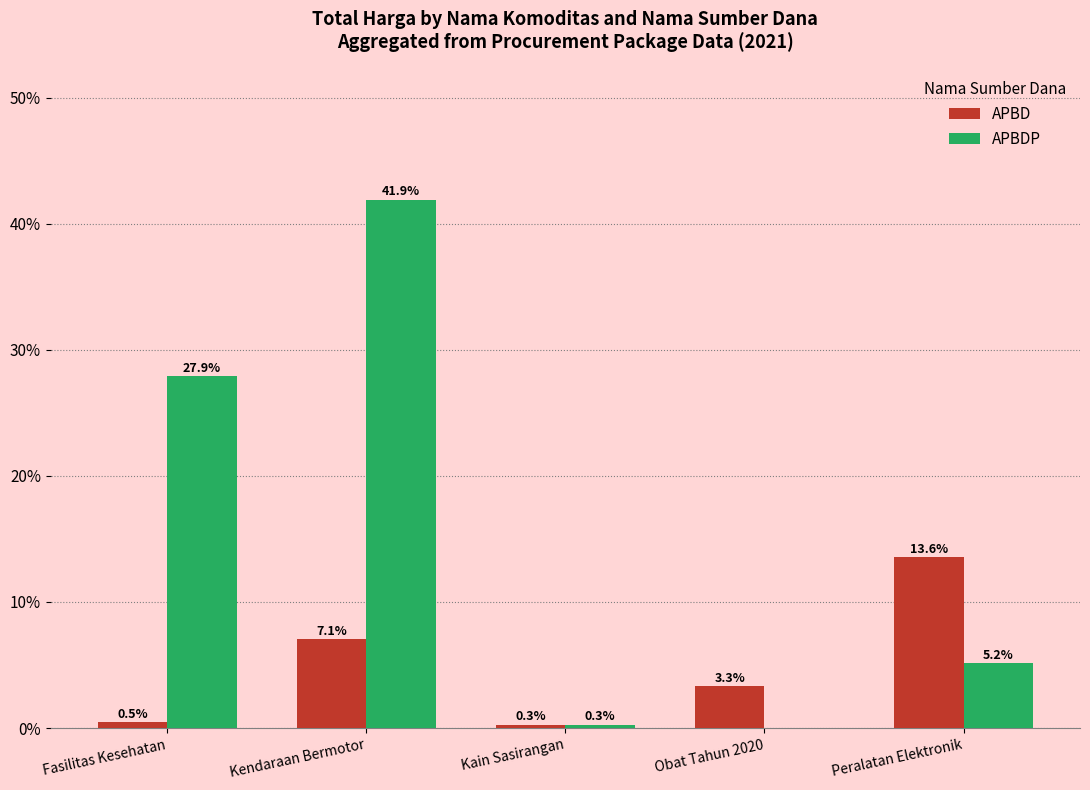

Reading left to right, what are all the values shown in this chart?

APBD: Fasilitas Kesehatan=0.5	Kendaraan Bermotor=7.1	Kain Sasirangan=0.3	Obat Tahun 2020=3.3	Peralatan Elektronik=13.6
APBDP: Fasilitas Kesehatan=27.9	Kendaraan Bermotor=41.9	Kain Sasirangan=0.3	Obat Tahun 2020=0.0	Peralatan Elektronik=5.2